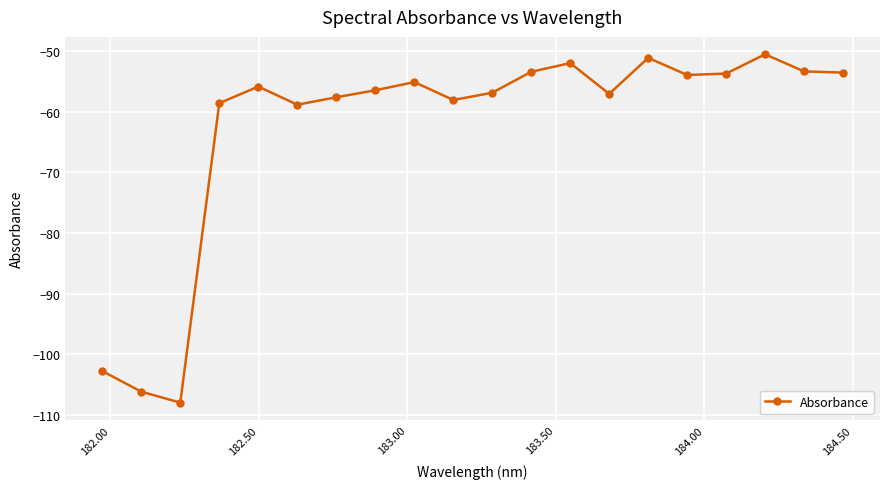

How many lines are shown in the chart?

1